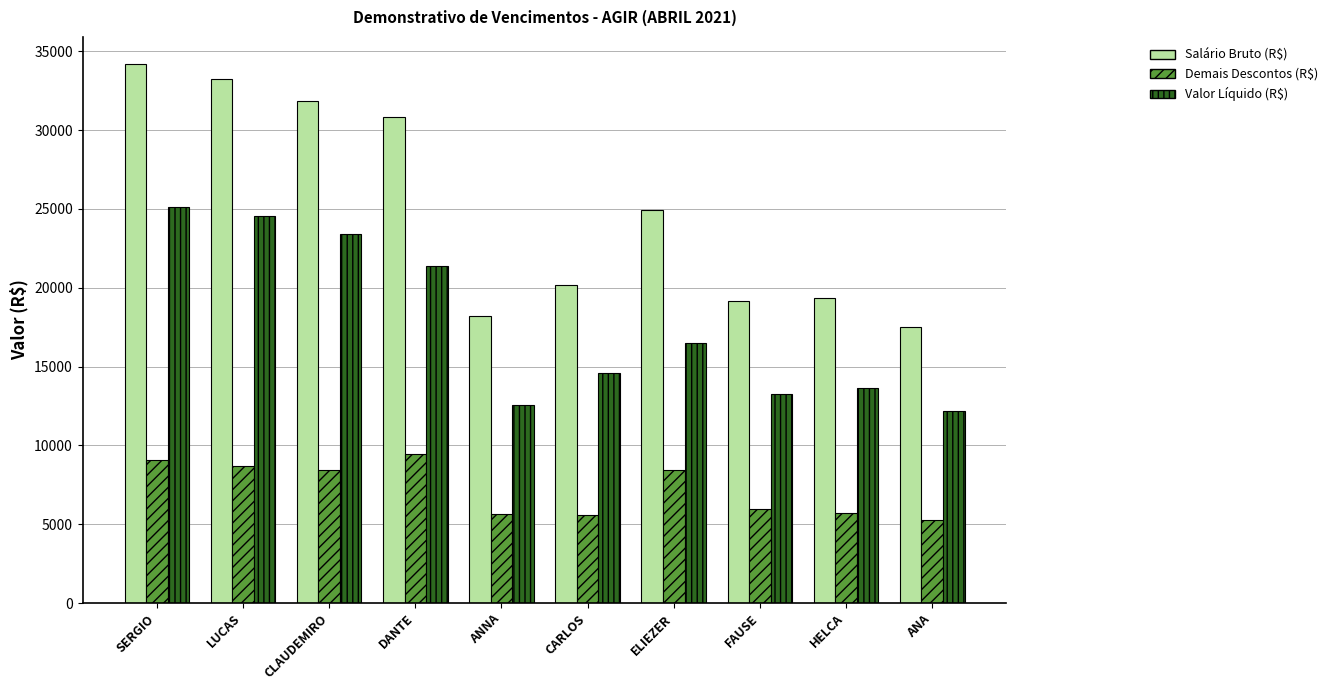

How many series are shown in this chart?

3